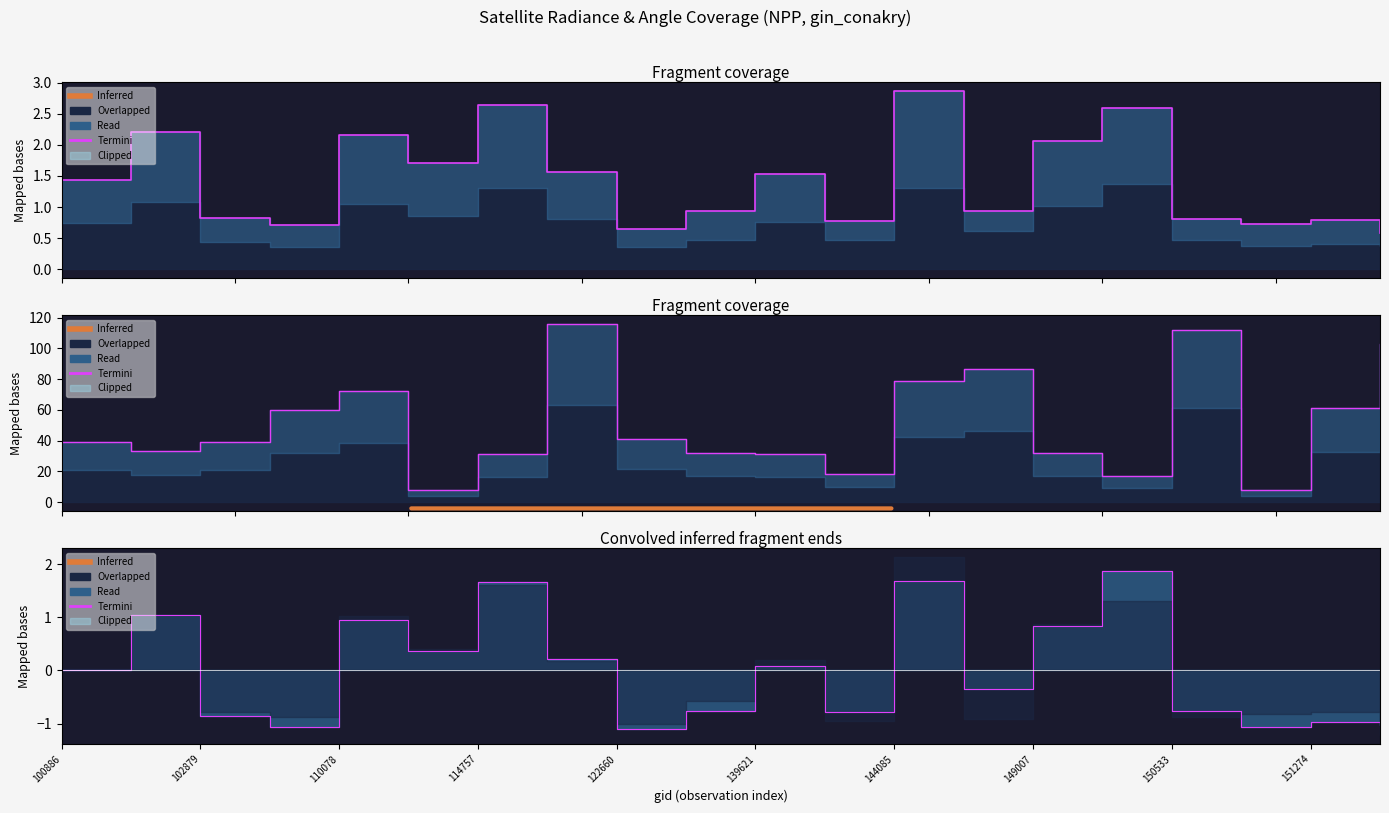

What is the minimum value shown in the chart?

-1.1